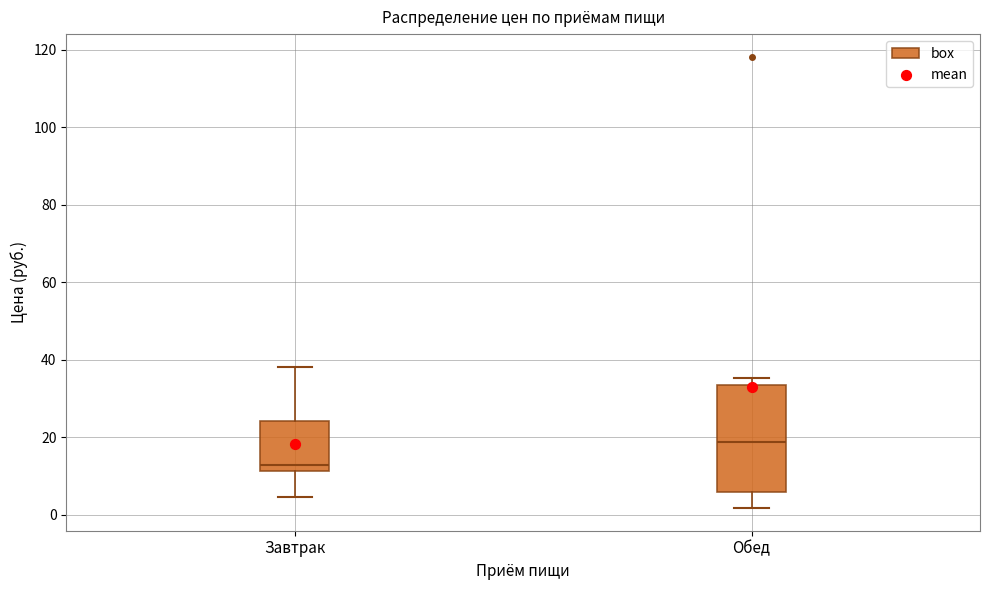

Which box's median line is the lowest?

Завтрак